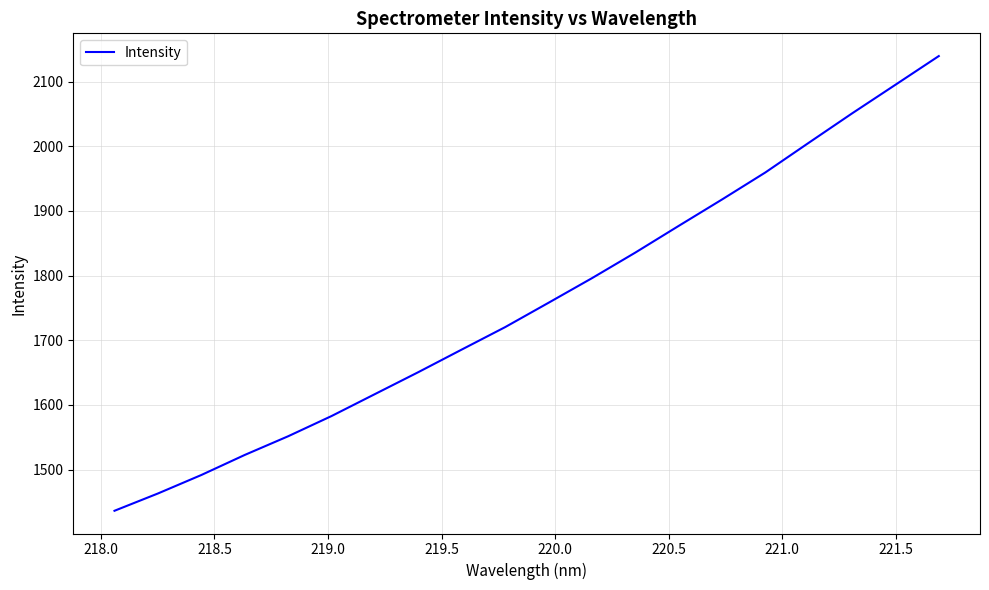

What is the maximum value shown in the chart?

2139.6